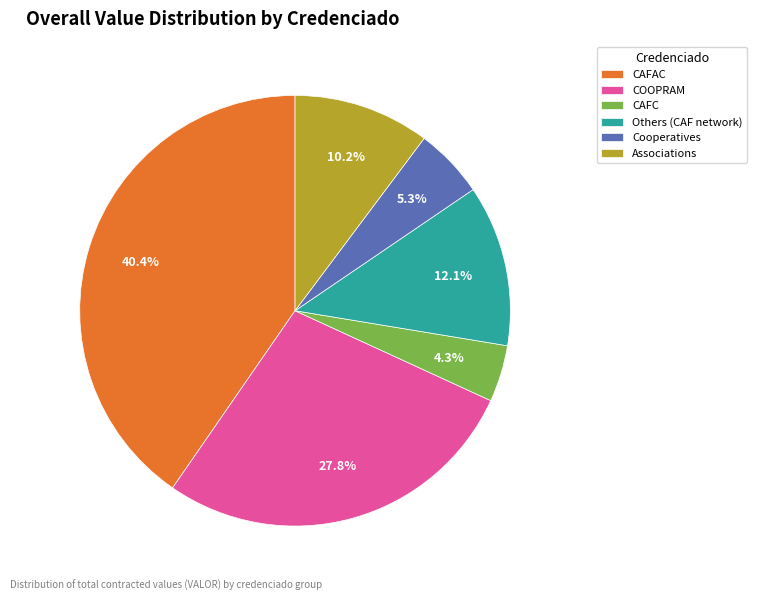

To the nearest percent, what is the difference between the largest and smallest slice percentages?

36%